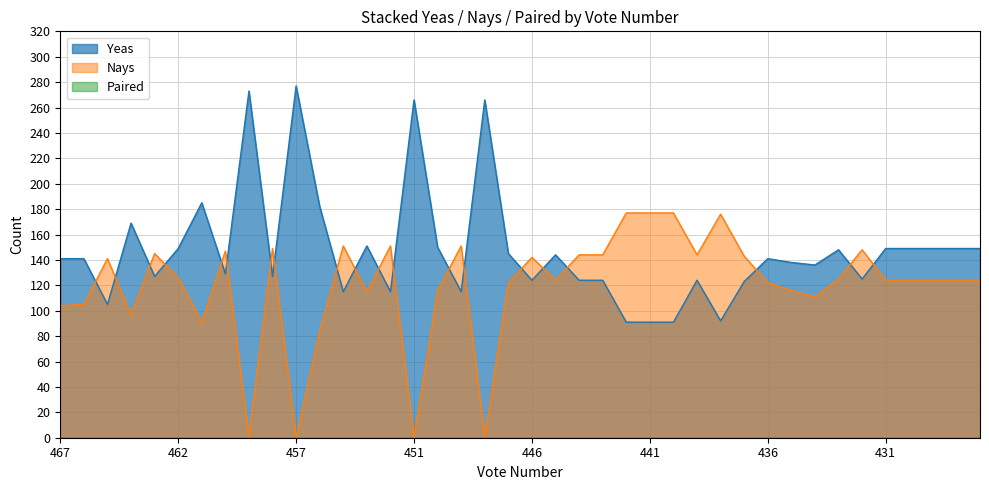

In Nays, how many points are higher than both neighbors (excluding endpoints)?

10